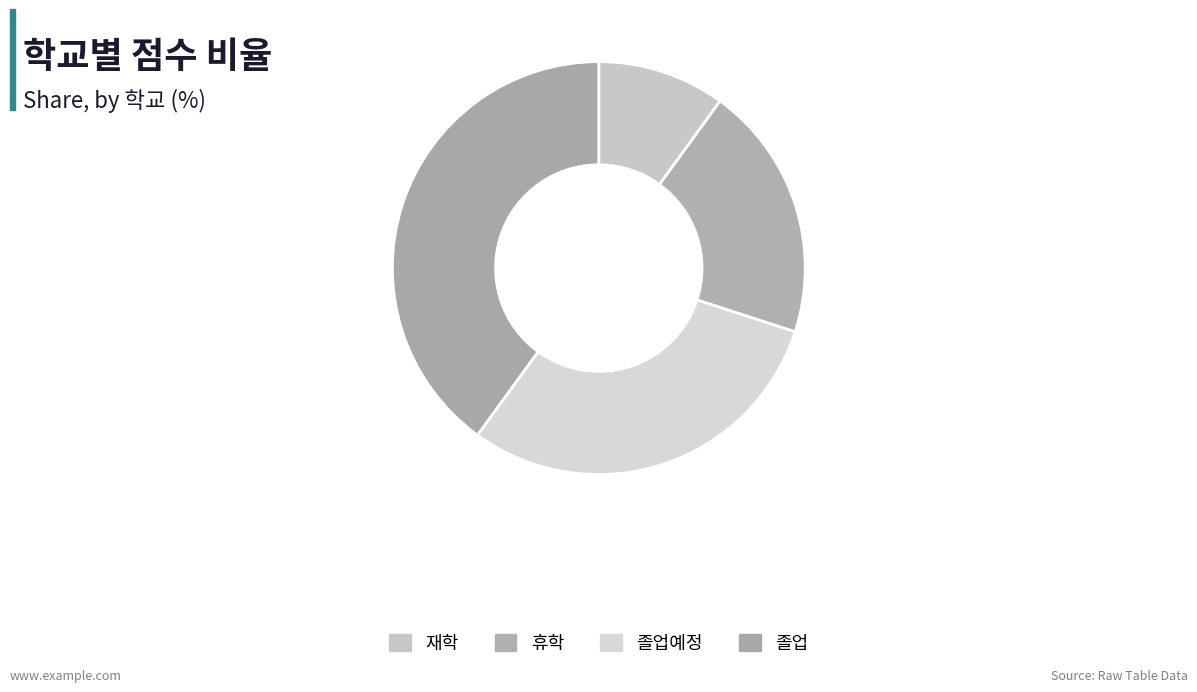

The 졸업예정 slice represents 30% of the pie. True or false?

True